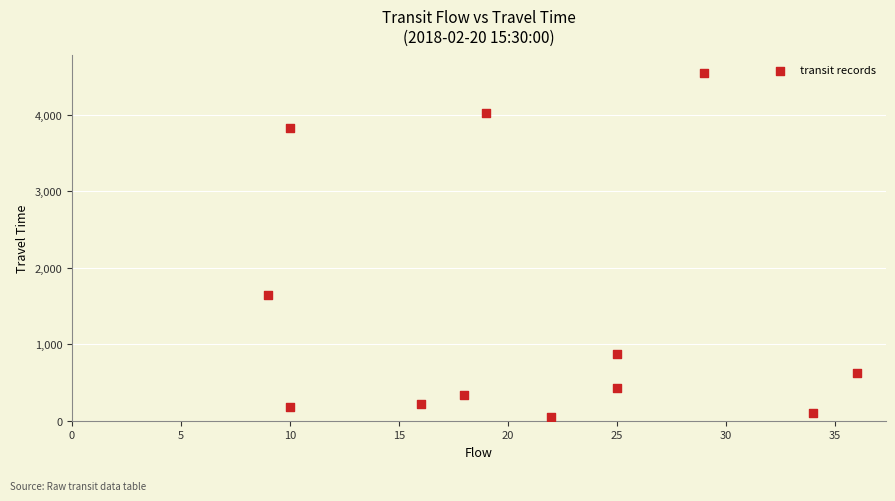

What Y value in the scatter plot is closest to 2301?

1639